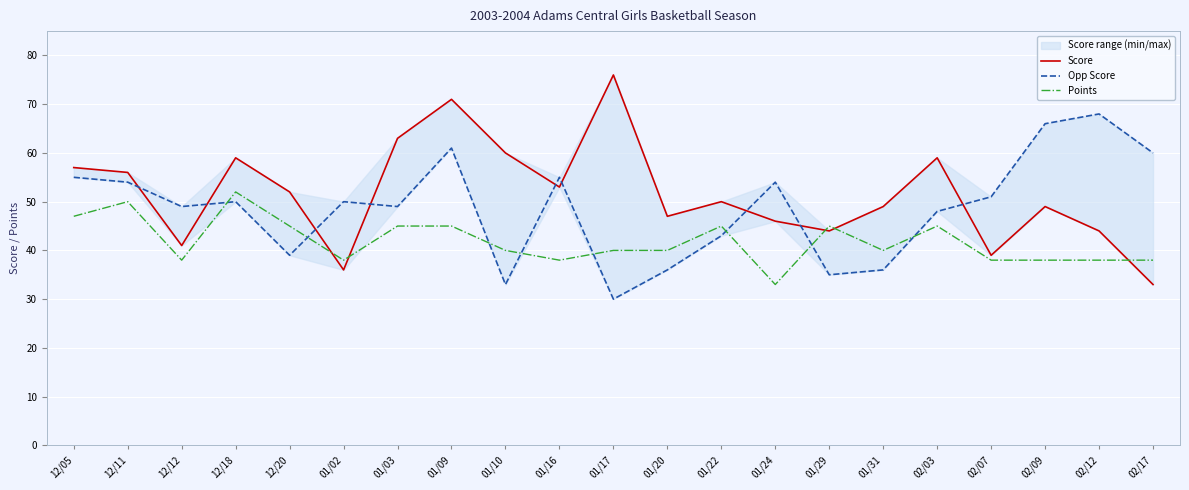

How many data points in Opp Score are less than 50?

10